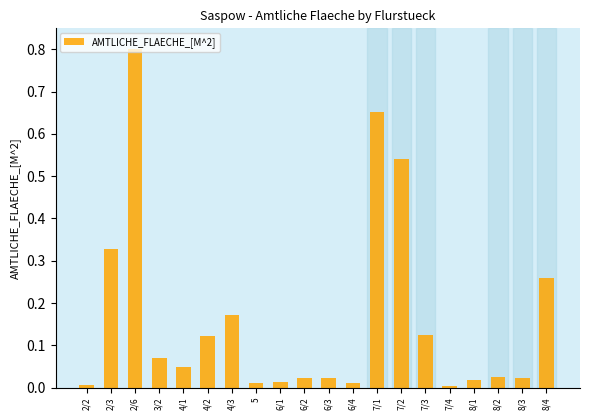

The value at 5 is 0.0. True or false?

True